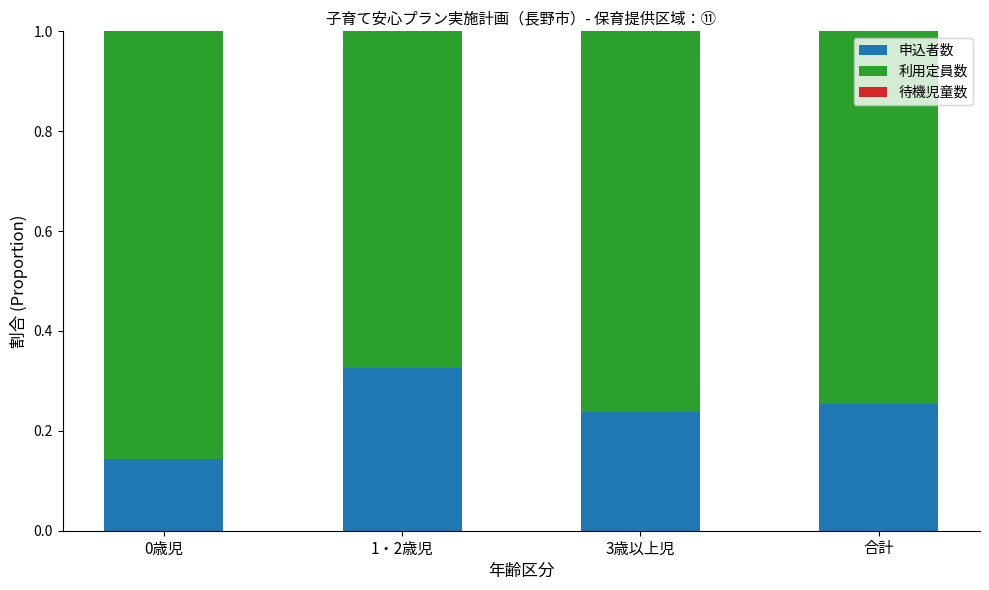

What is the sum of all 申込者数 values?

1.0